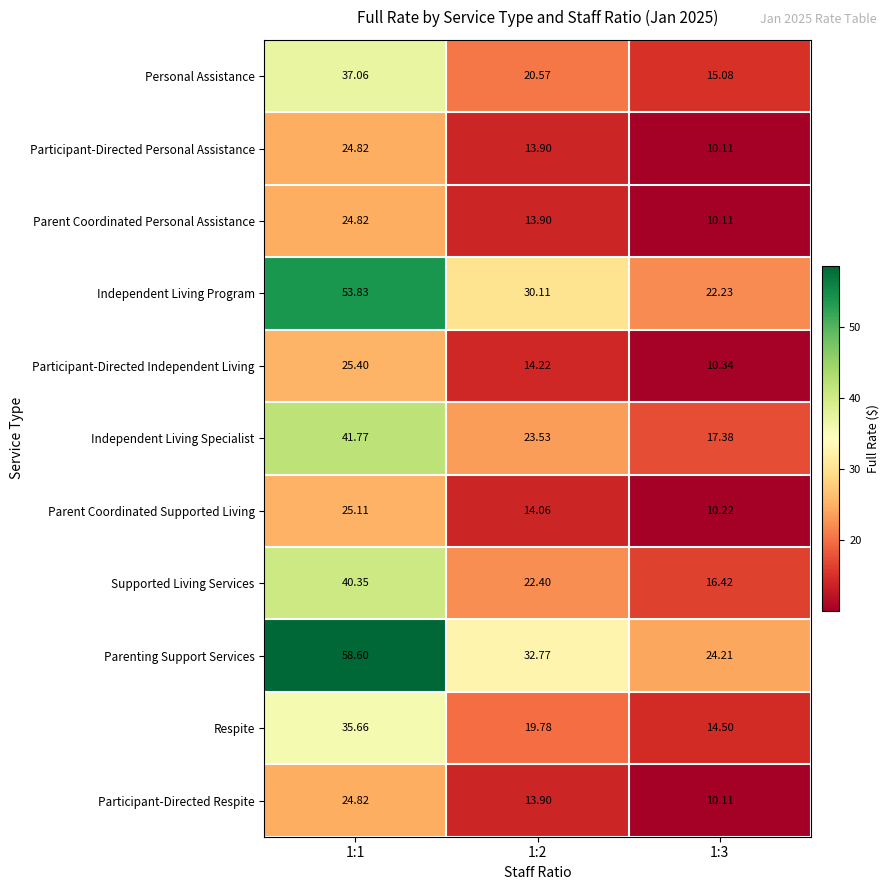

Which series has the widest spread of values?

Parenting Support Services